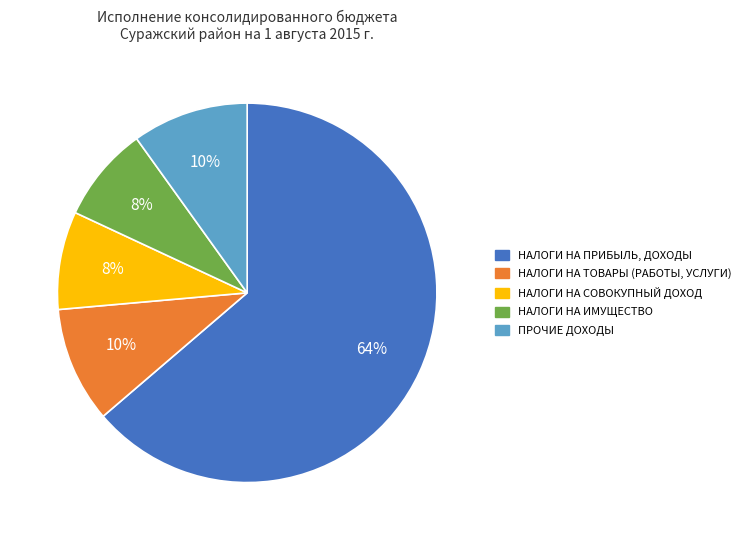

To the nearest percent, what portion does НАЛОГИ НА ПРИБЫЛЬ, ДОХОДЫ represent?

64%